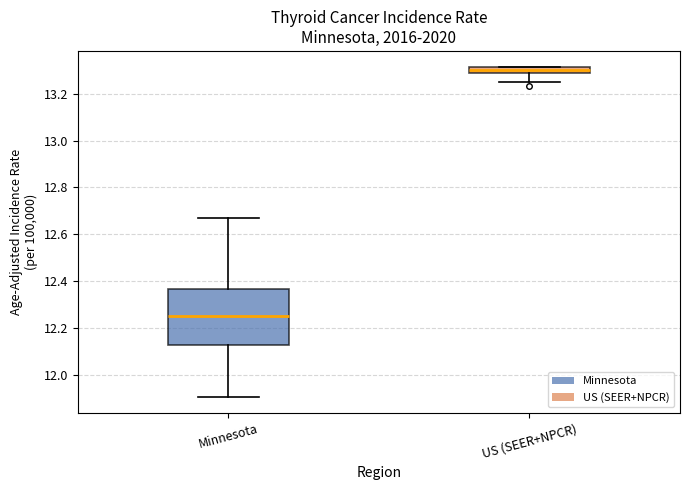

Comparing the boxes themselves (not the whiskers), which one is the tallest?

Minnesota